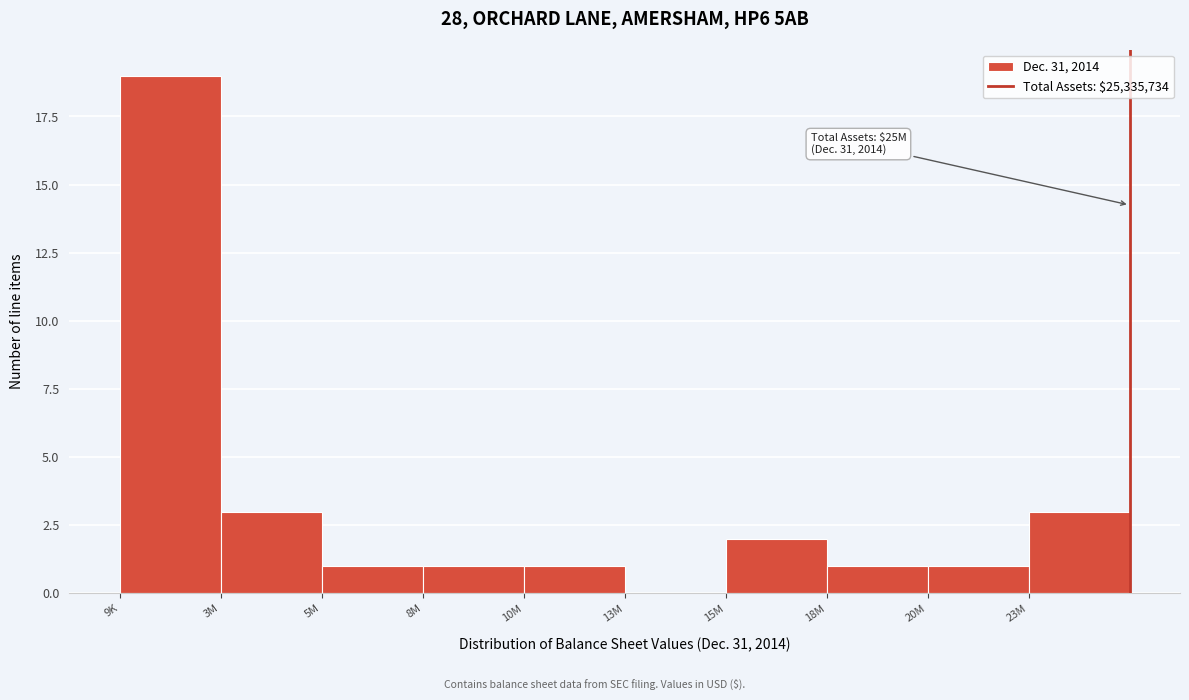

Reading left to right, transcribe all the data shown in this chart.

9K=19	3M=3	5M=1	8M=1	10M=1	13M=0	15M=2	18M=1	20M=1	23M=3